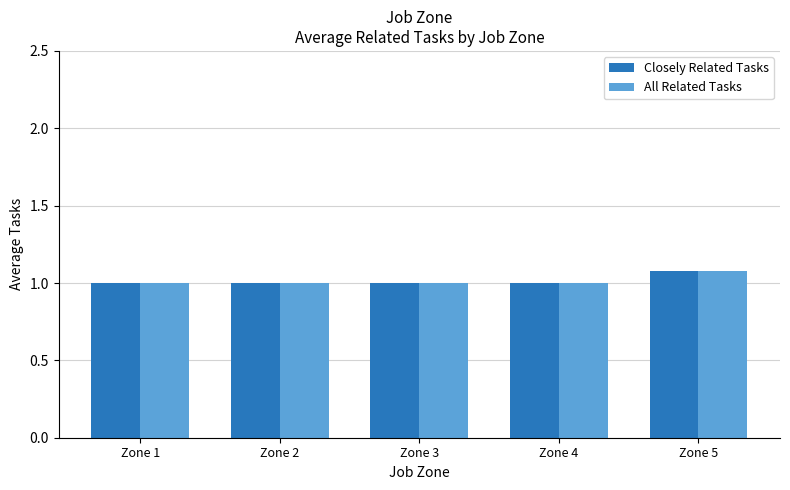

How many groups of bars are there?

5